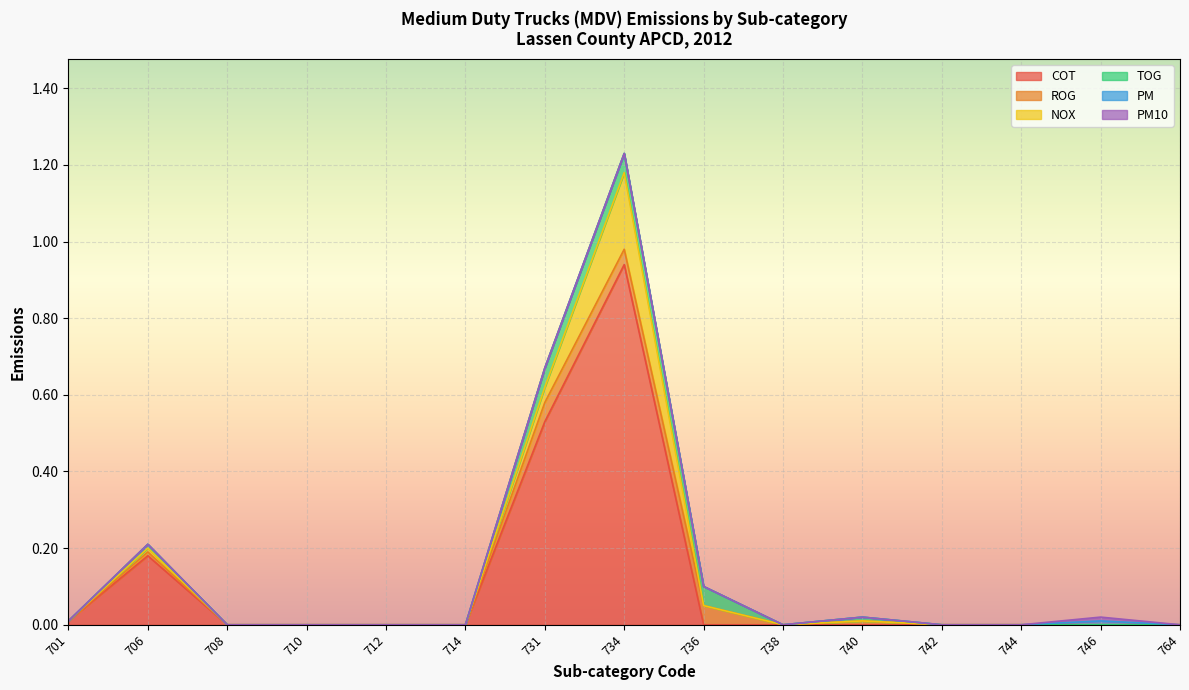

Rank the categories by PM10 value from lowest to highest.

701, 706, 708, 710, 712, 714, 731, 734, 736, 738, 740, 742, 744, 764, 746